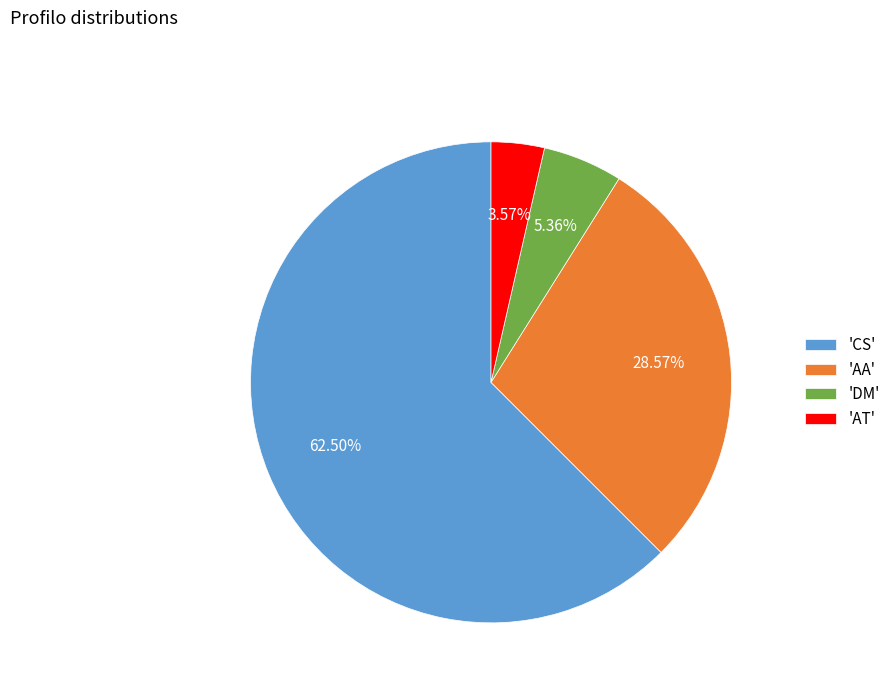

Is 'CS' the majority of the pie?

Yes